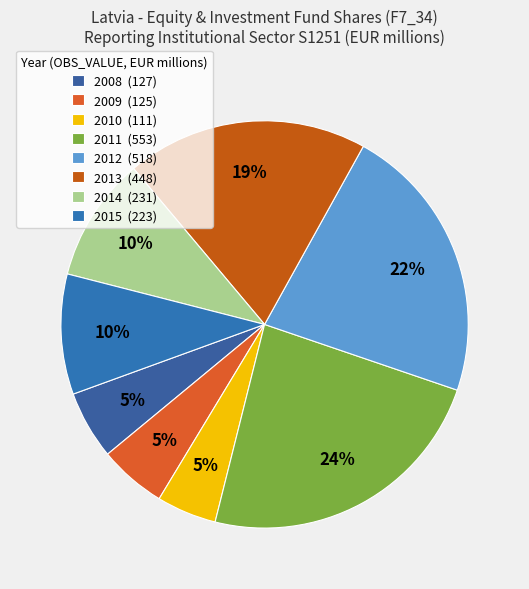

What is the change in value from 2010 to 2014?

+120